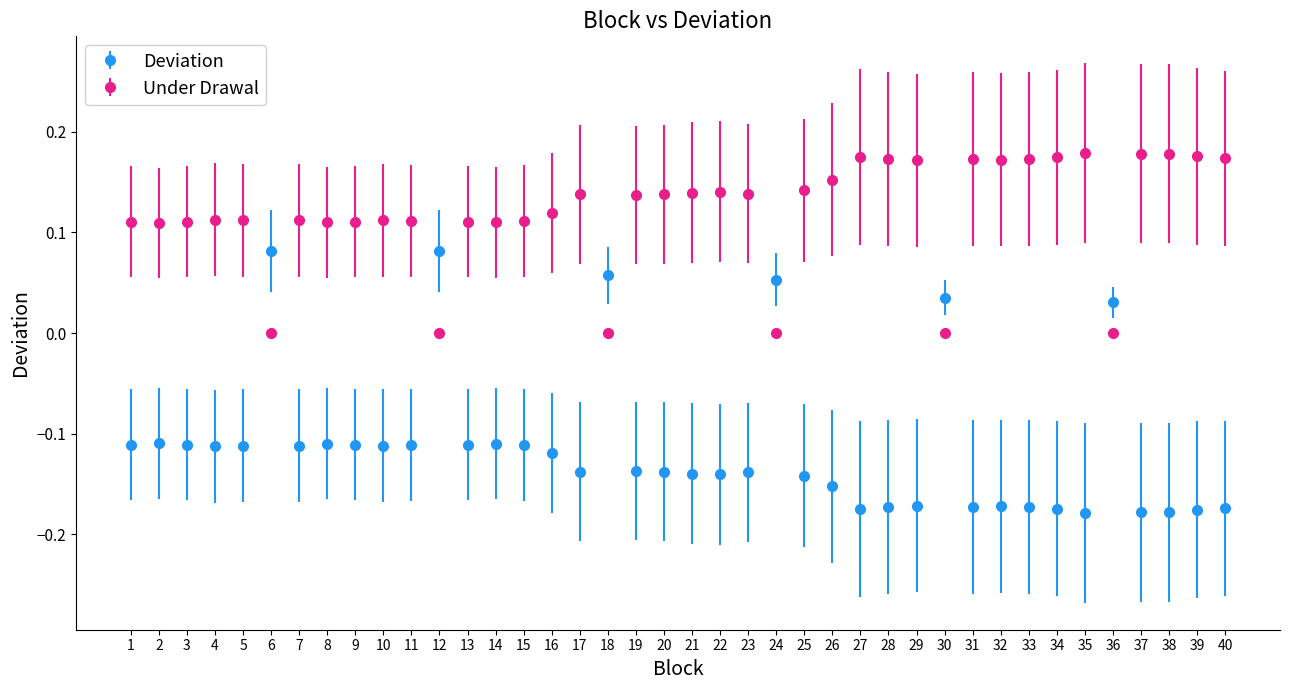

Which series has the largest range (max minus min)?

Deviation